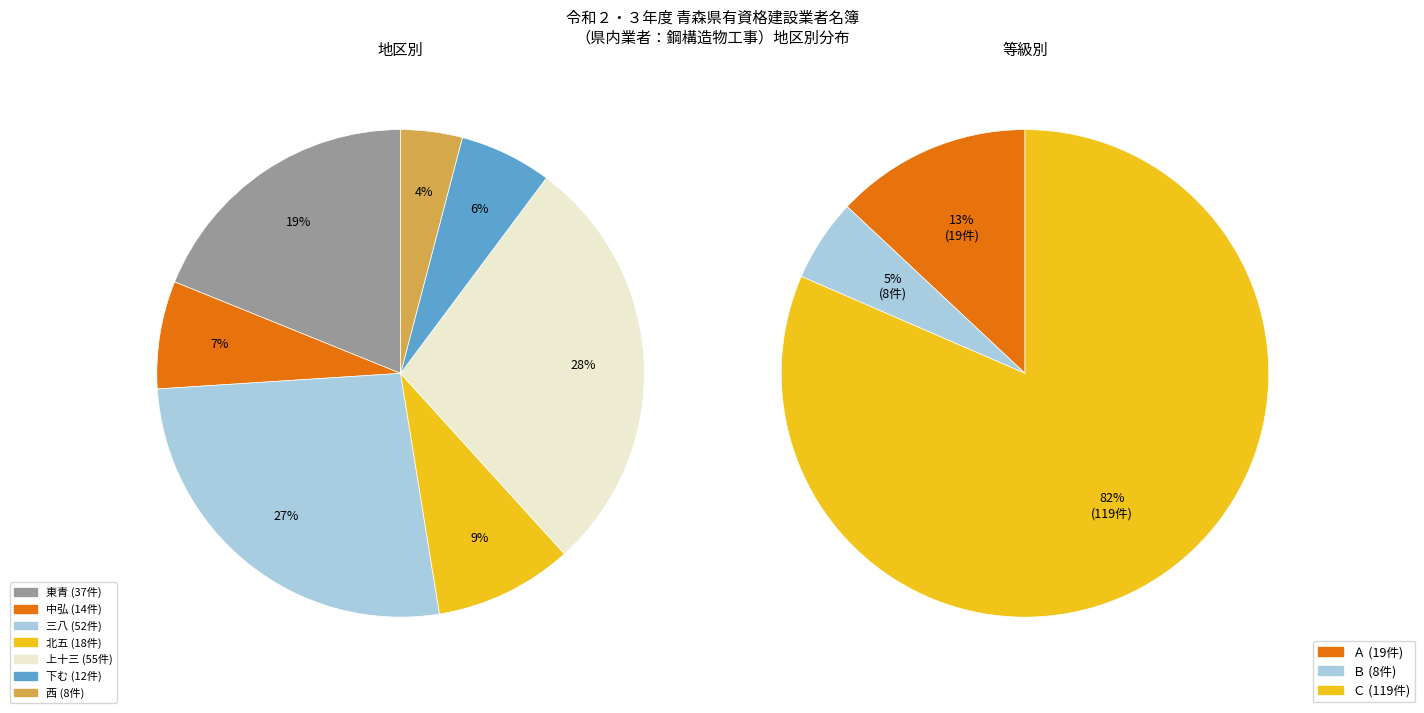

To the nearest percent, what is the difference between the largest and smallest slice percentages?

24%